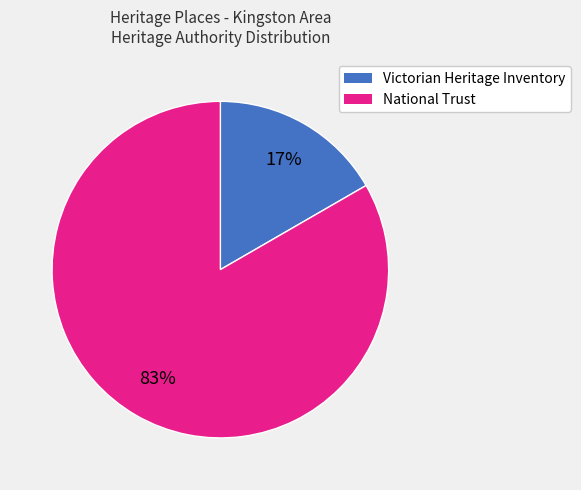

To the nearest percent, what is the average slice percentage?

50%